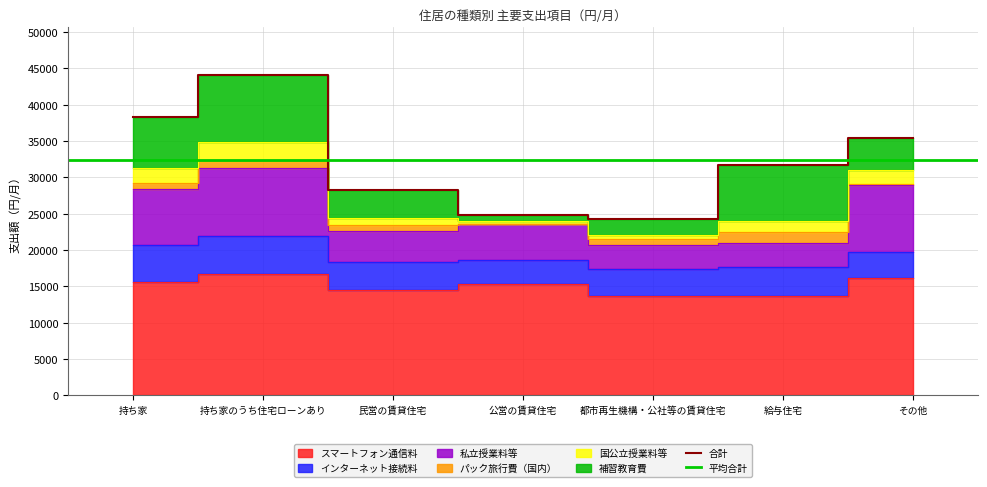

What is the total value across all series at 都市再生機構・公社等の賃貸住宅?

58712